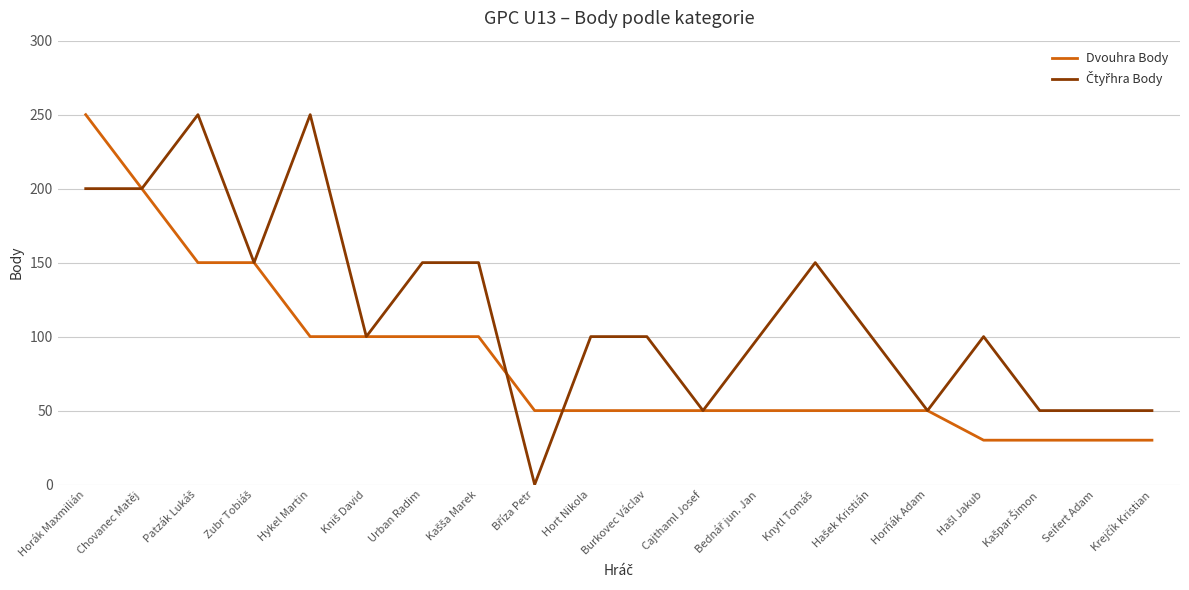

At which category is the sum across all series the highest?

Horák Maxmilián